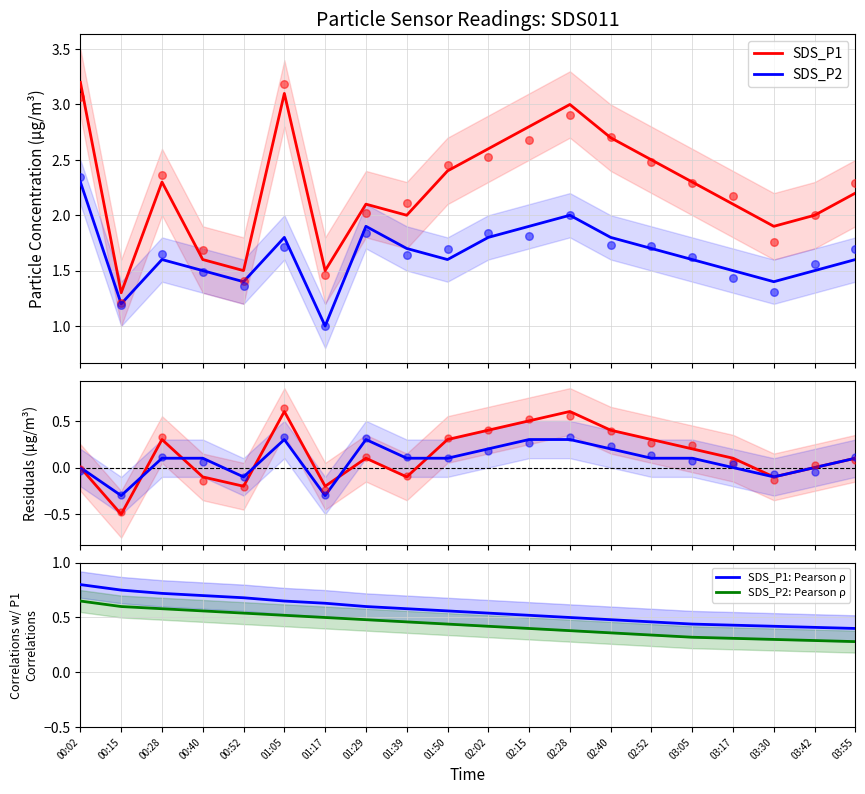

What is the total value across all series at 03:55?

4.7